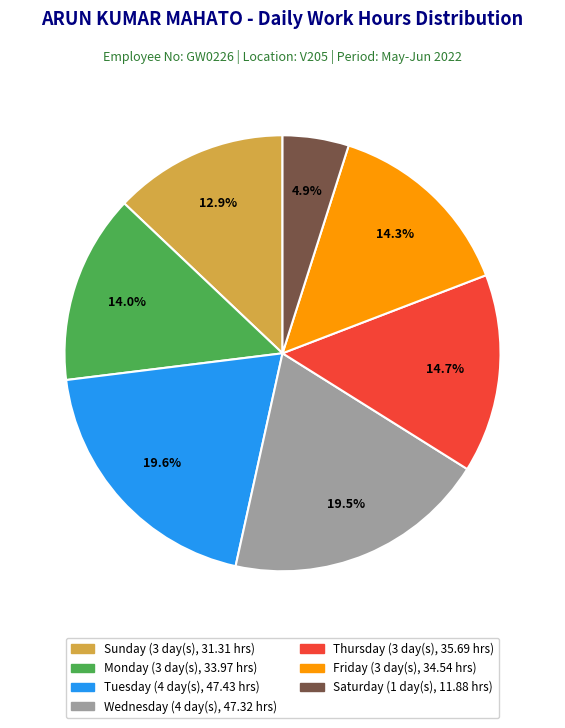

Does any single category account for the majority?

No